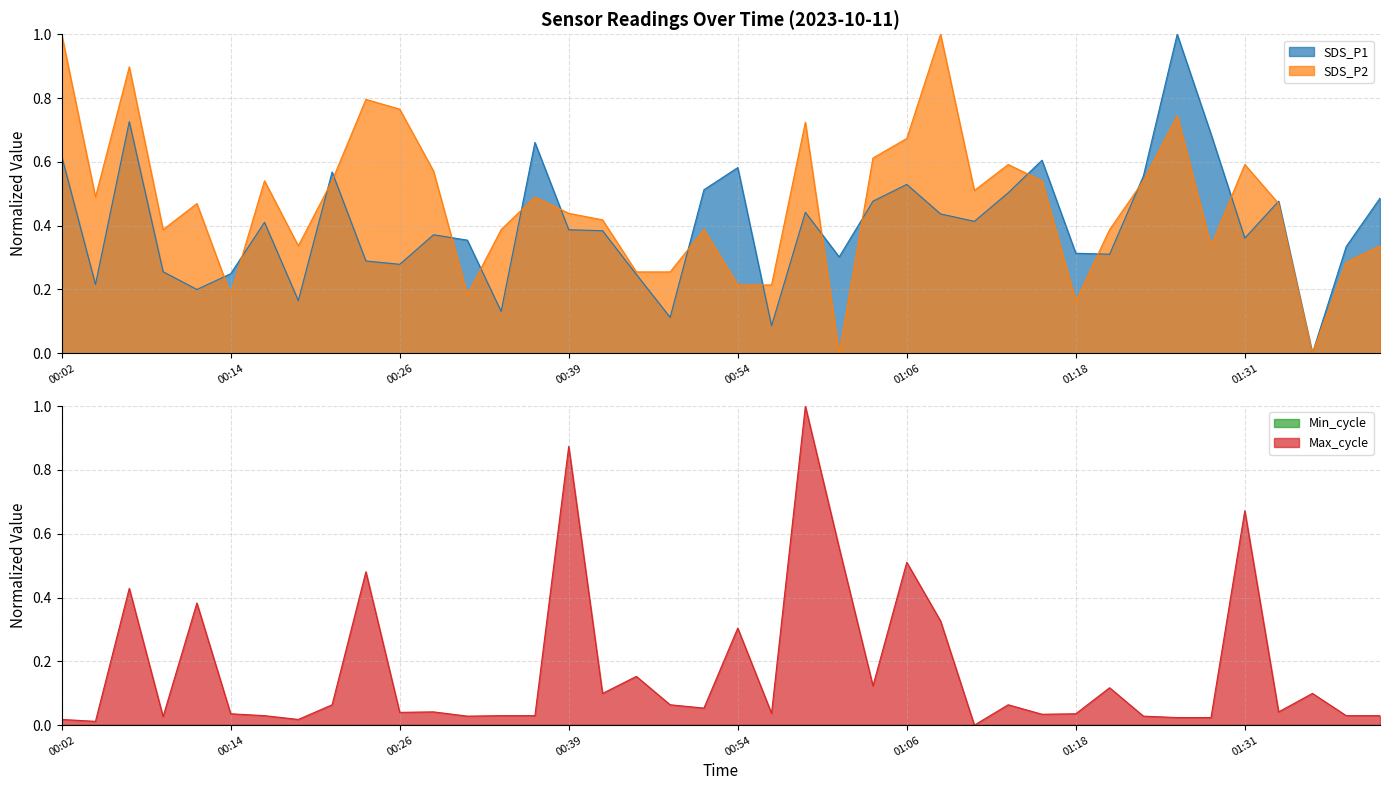

What is the label of the 17th point from the left?

00:41